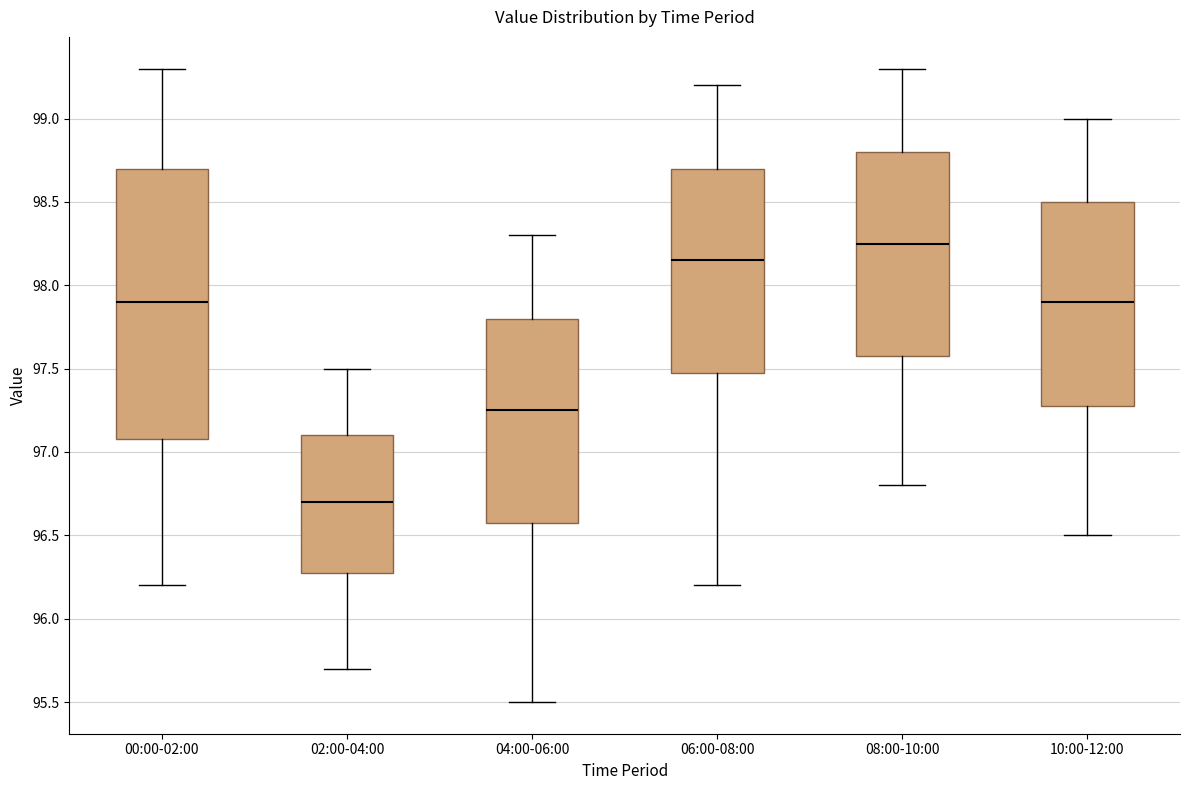

Which box is the tallest, from its lower edge to its upper edge?

00:00-02:00